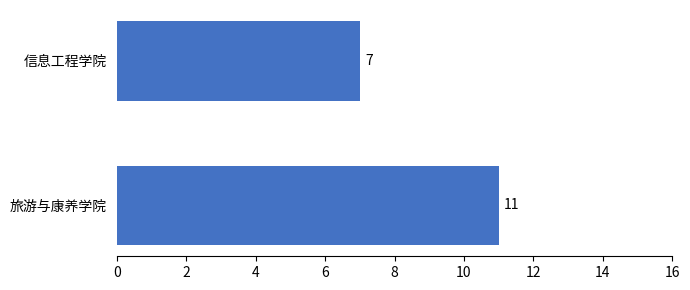

Reading top to bottom, extract all data points from this chart.

信息工程学院=7	旅游与康养学院=11